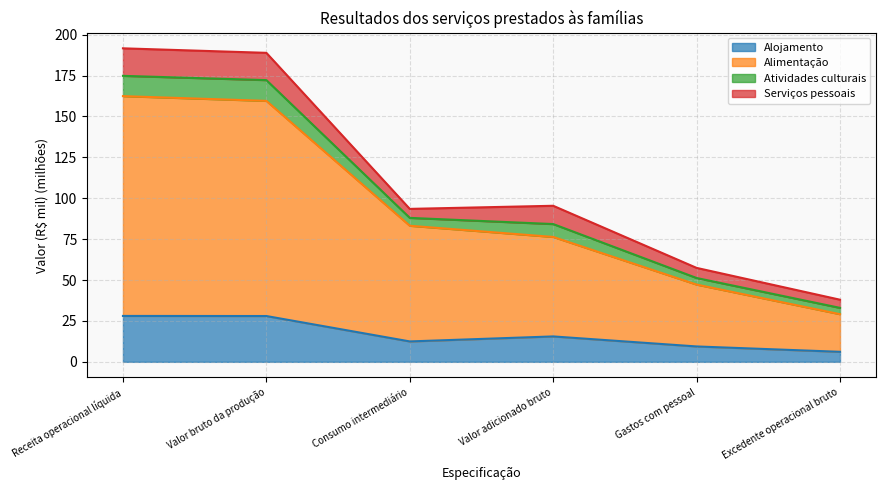

Is the value of Alimentação at Valor adicionado bruto greater than the value of Alojamento at Valor bruto da produção?

Yes